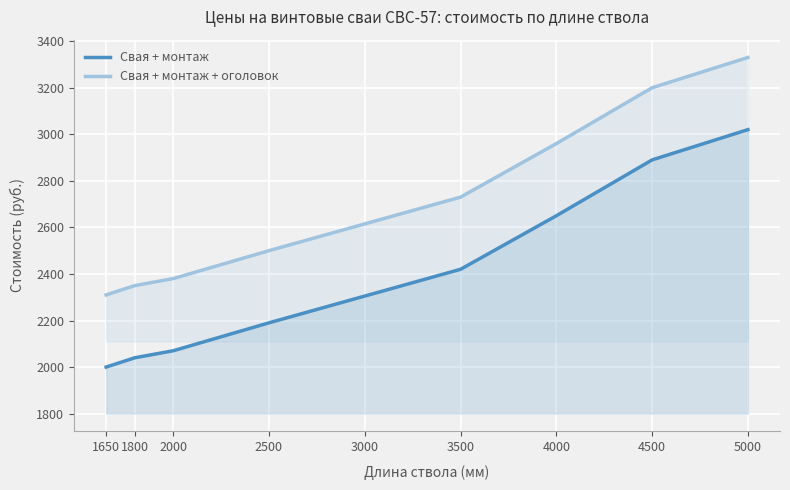

The value of Свая + монтаж at 3000 is 4002. True or false?

False